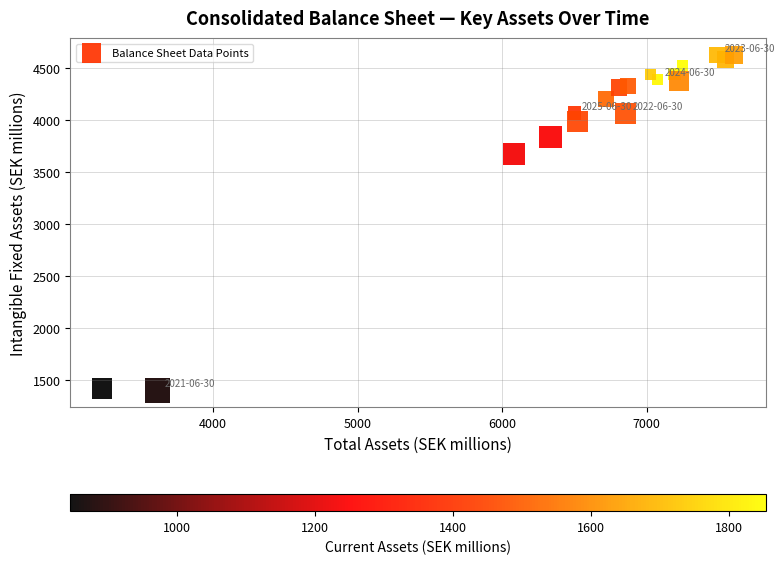

What Y value in the scatter plot is closest to 3011?

3672.5